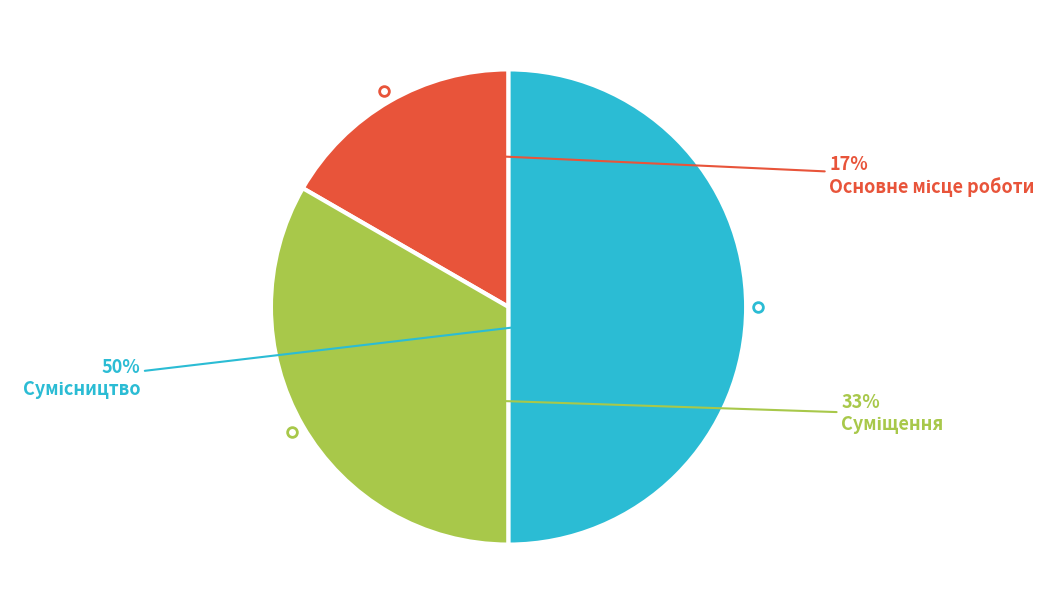

To the nearest percent, what is the difference between the largest and smallest slice percentages?

33%